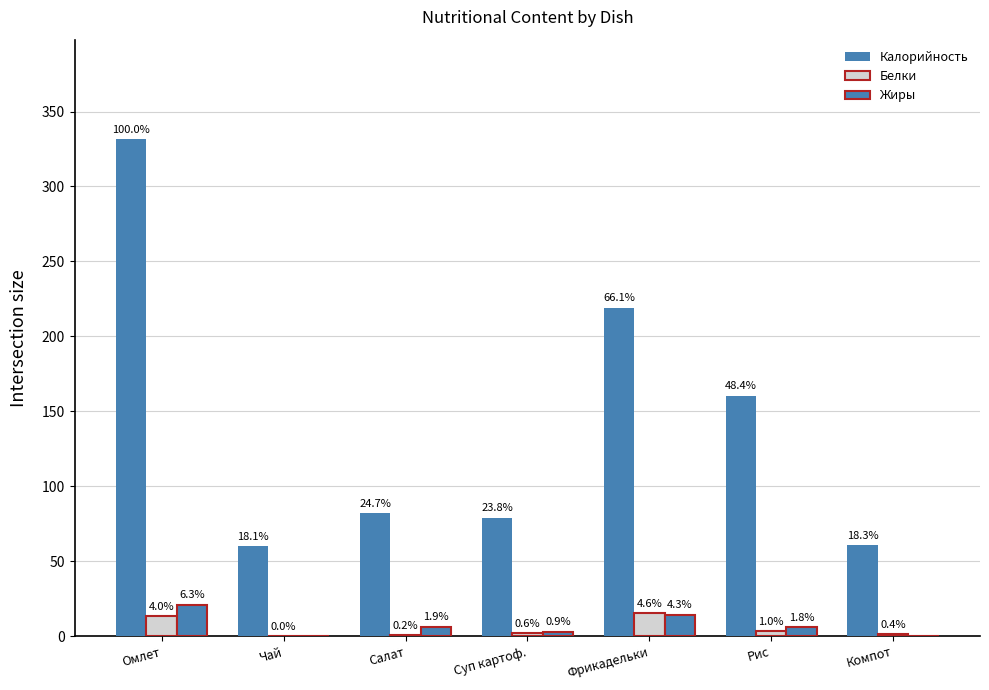

At which category is the sum across all series the highest?

Омлет